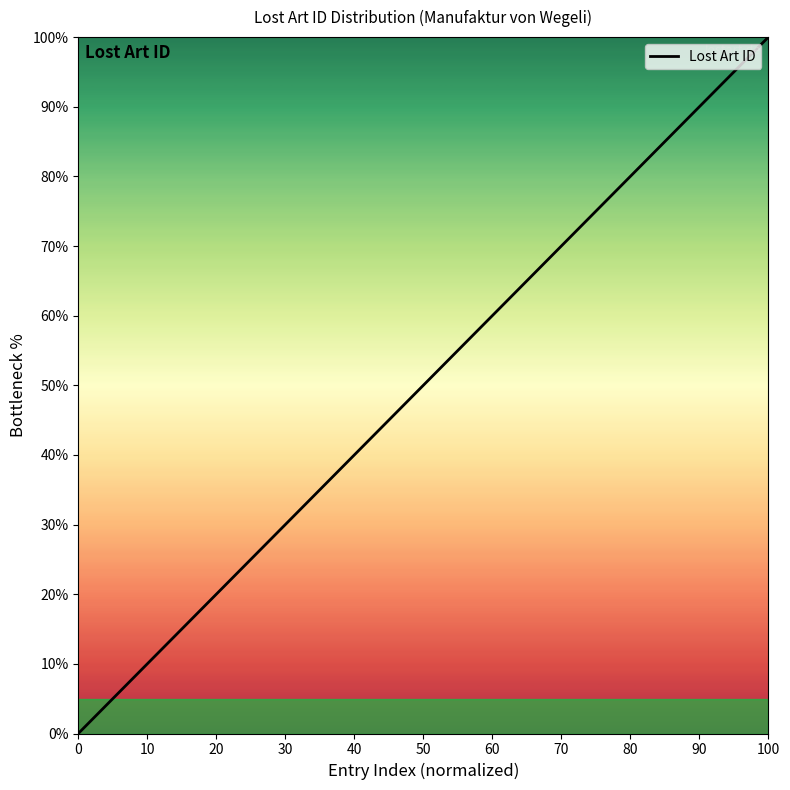

What is the maximum value shown in the chart?

100.0